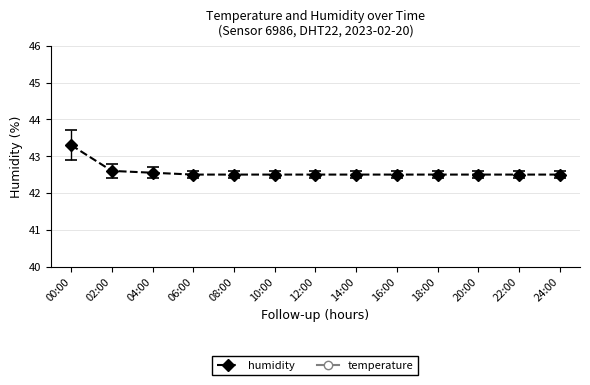

Which category has the lowest value across all series?

06:00